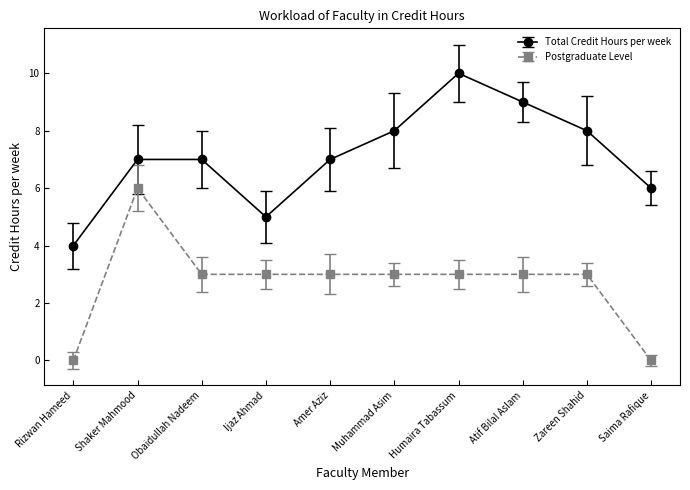

Reading left to right, extract all data points from this chart.

Total Credit Hours per week: 4	7	7	5	7	8	10	9	8	6
Postgraduate Level: 0	6	3	3	3	3	3	3	3	0